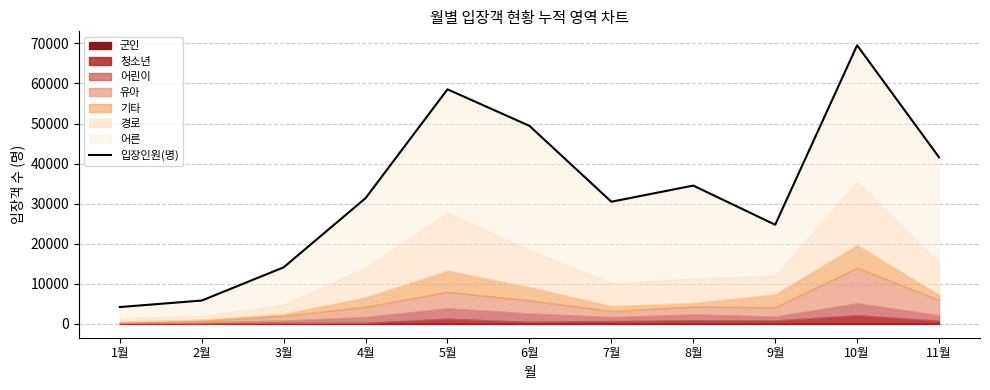

List the labels in order of value, smallest first.

1월, 2월, 3월, 9월, 7월, 4월, 8월, 11월, 6월, 5월, 10월